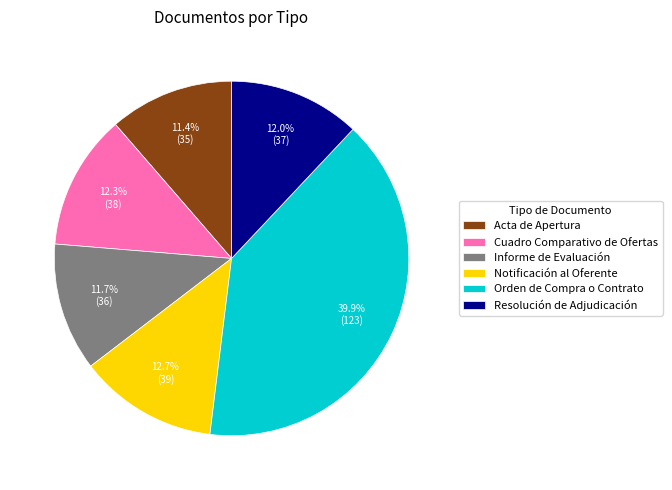

Between Cuadro Comparativo de Ofertas and Orden de Compra o Contrato, which is larger?

Orden de Compra o Contrato